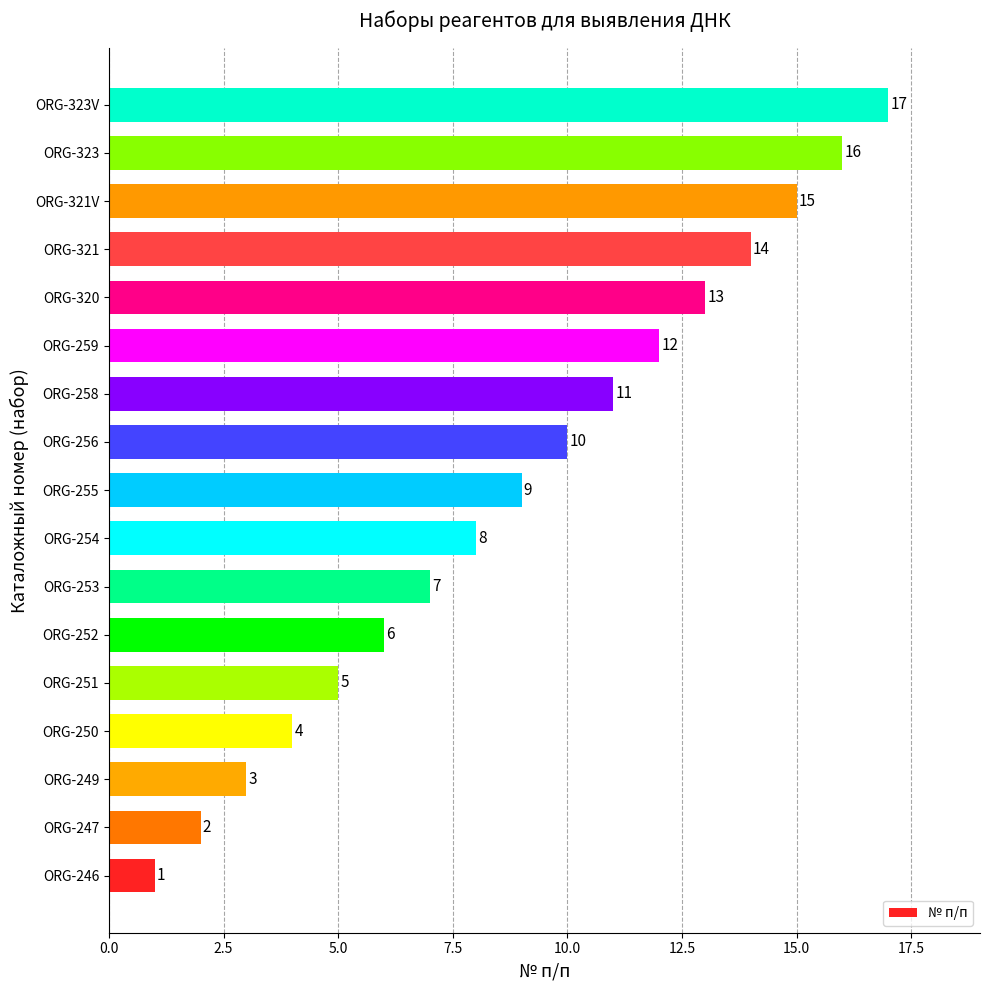

True or false: the data shows 3 at ORG-249.

True